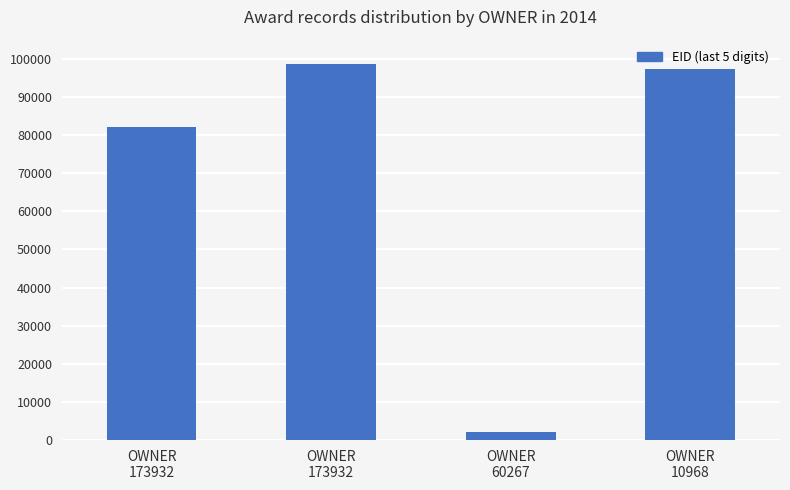

Which label corresponds to the smallest value in the chart?

OWNER
60267